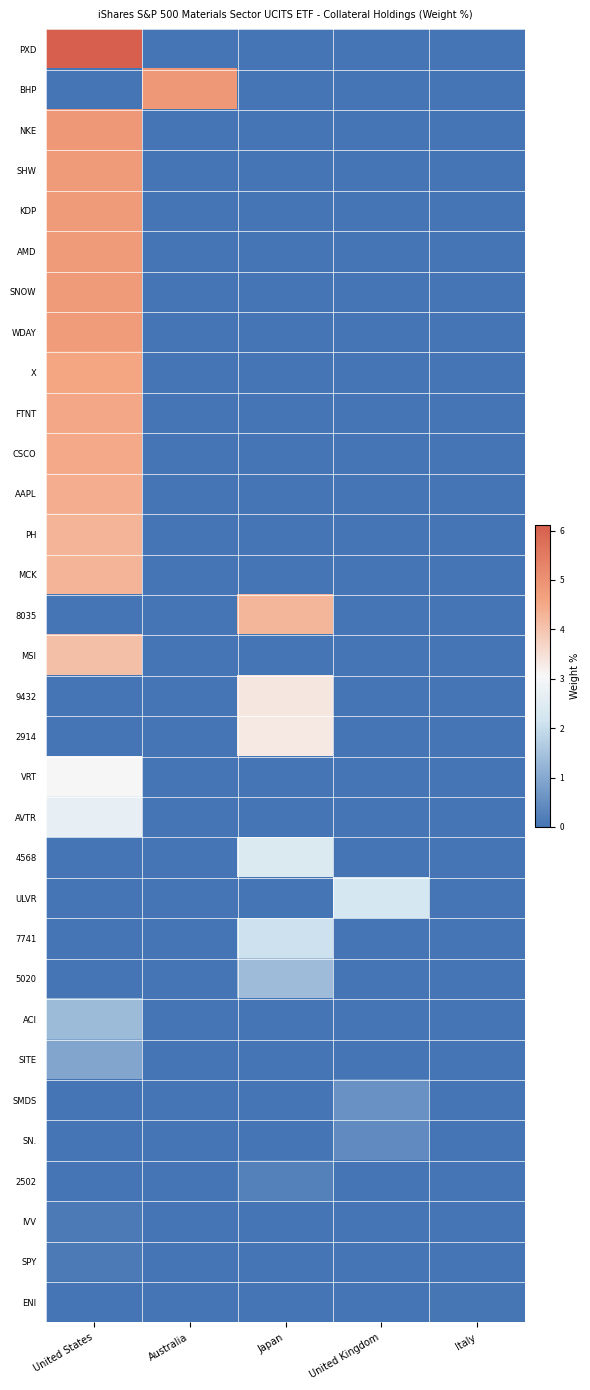

What is the total value across all series at United States?

74.0